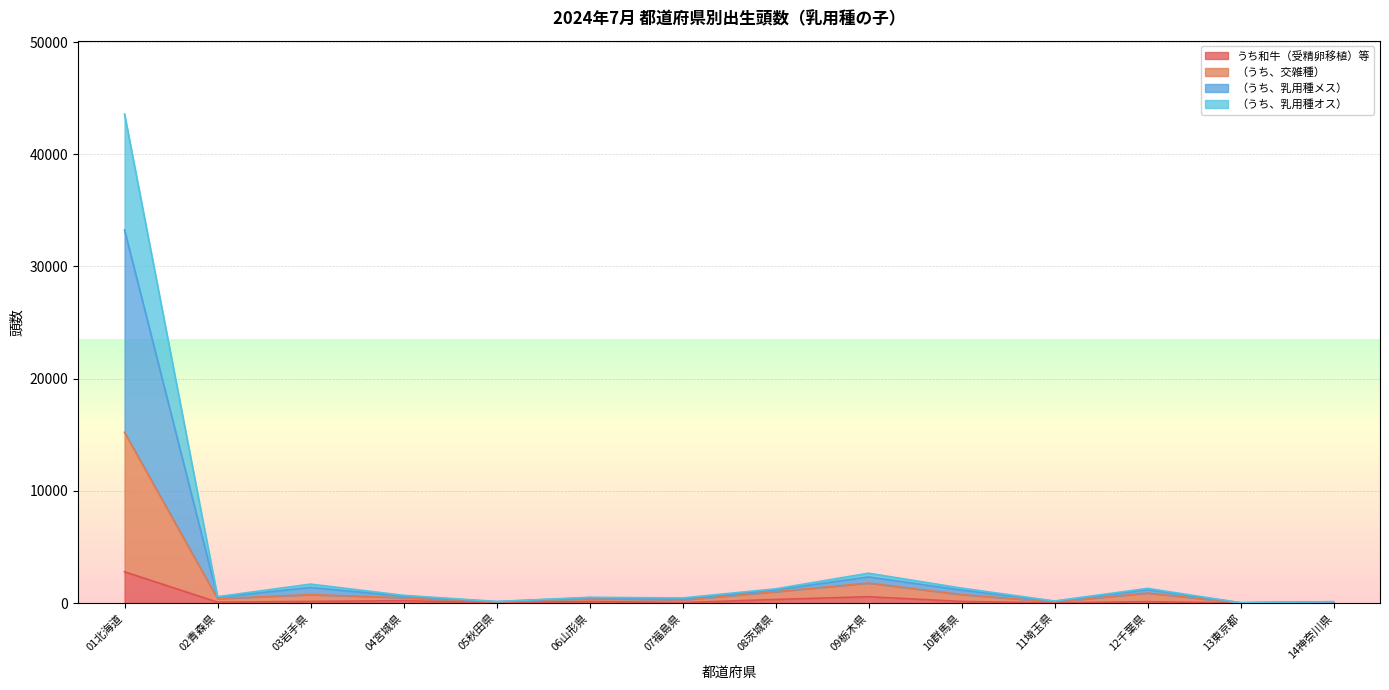

At which category does （うち、乳用種メス） reach its first local valley?

02青森県